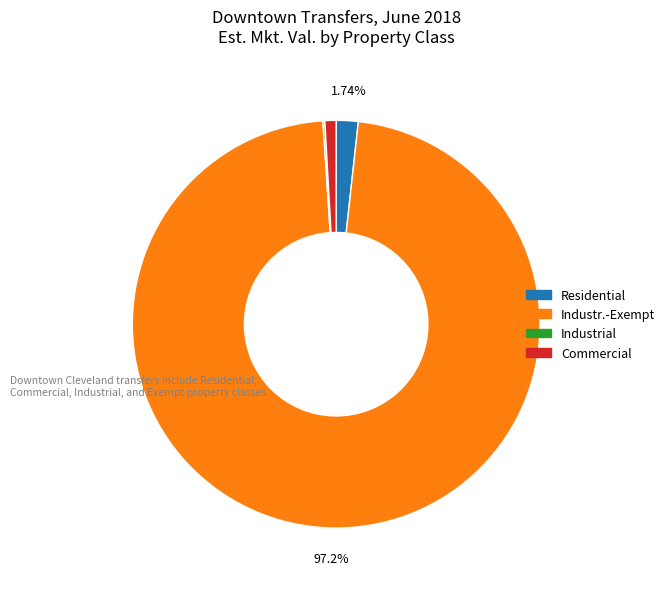

To the nearest percent, what is the average slice percentage?

25%